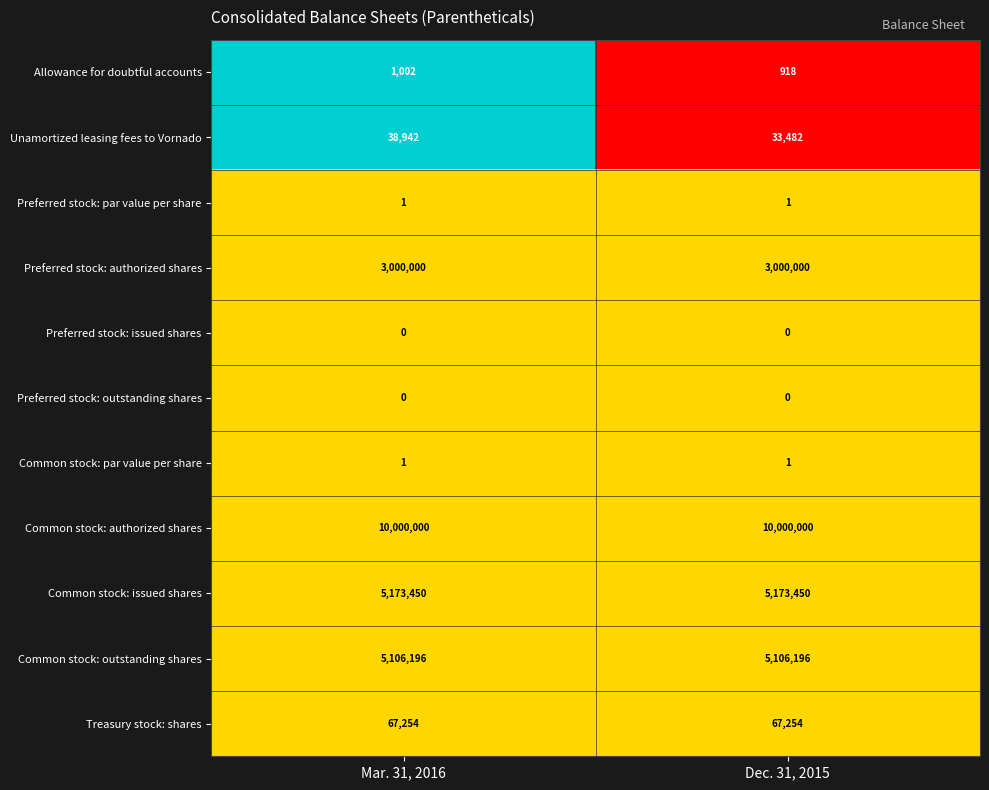

True or false: Unamortized leasing fees to Vornado has a value of 33482 at Dec. 31, 2015.

True